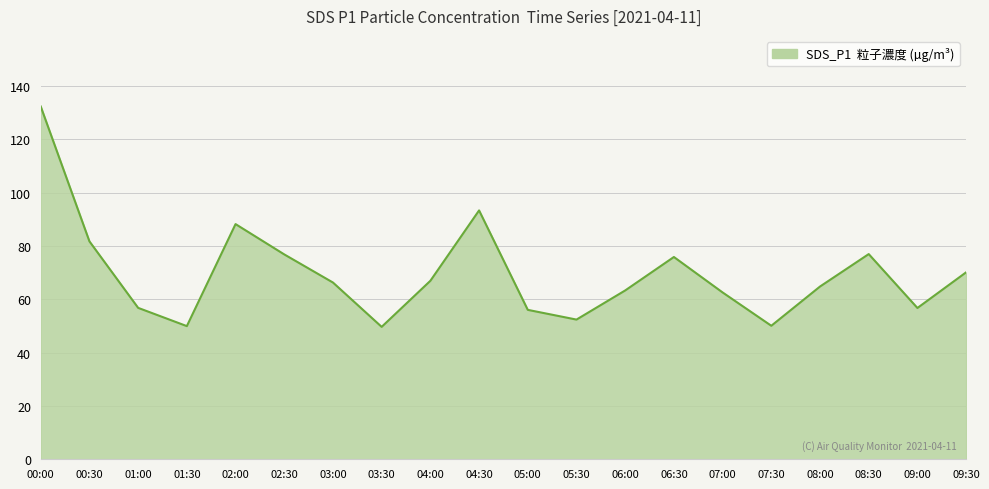

Where is the first local maximum?

02:00